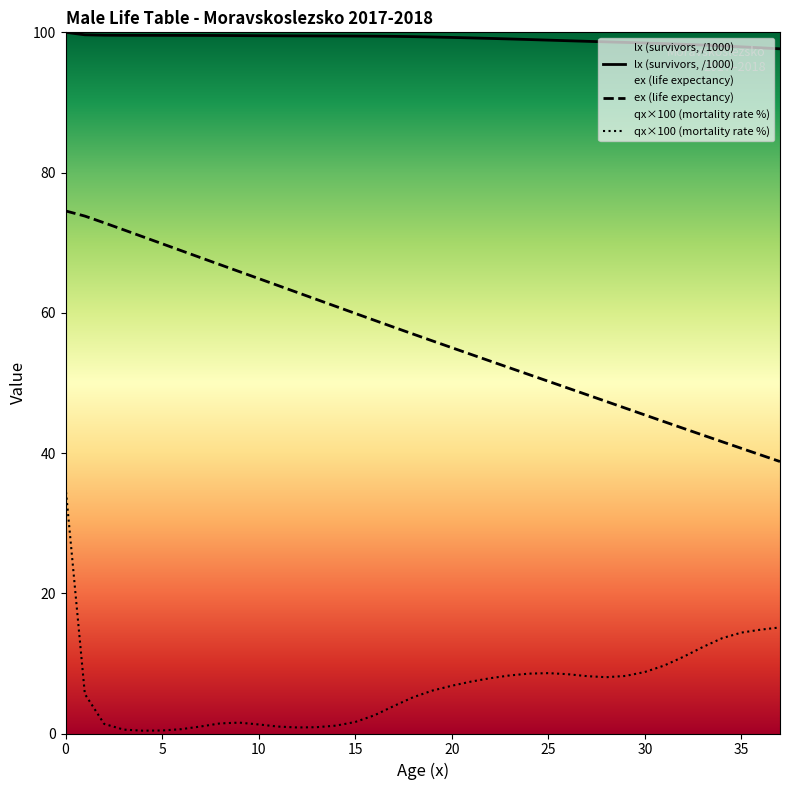

Reading right to left, what are all the values shown in this chart?

lx: 37=97.6	36=97.8	35=97.9	34=98.1	33=98.2	32=98.3	31=98.4	30=98.5	29=98.6	28=98.6	27=98.7	26=98.8	25=98.9	24=99.0	23=99.1	22=99.1	21=99.2	20=99.3	19=99.3	18=99.4	17=99.4	16=99.5	15=99.5	14=99.5	13=99.5	12=99.5	11=99.5	10=99.5	9=99.5	8=99.5	7=99.6	6=99.6	5=99.6	4=99.6	3=99.6	2=99.6	1=99.6	0=100.0
ex: 37=38.8	36=39.7	35=40.7	34=41.6	33=42.6	32=43.5	31=44.5	30=45.4	29=46.4	28=47.4	27=48.3	26=49.3	25=50.2	24=51.2	23=52.1	22=53.1	21=54.1	20=55.0	19=56.0	18=57.0	17=57.9	16=58.9	15=59.9	14=60.9	13=61.9	12=62.9	11=63.9	10=64.9	9=65.9	8=66.9	7=67.9	6=68.9	5=69.9	4=70.9	3=71.8	2=72.8	1=73.8	0=74.5
qx_scaled: 37=15.1	36=14.8	35=14.4	34=13.6	33=12.3	32=10.9	31=9.7	30=8.8	29=8.2	28=8.0	27=8.2	26=8.5	25=8.6	24=8.5	23=8.3	22=7.9	21=7.4	20=6.8	19=6.1	18=5.2	17=3.9	16=2.6	15=1.6	14=1.1	13=0.9	12=0.9	11=1.0	10=1.3	9=1.6	8=1.4	7=1.0	6=0.6	5=0.4	4=0.4	3=0.6	2=1.4	1=5.6	0=35.2